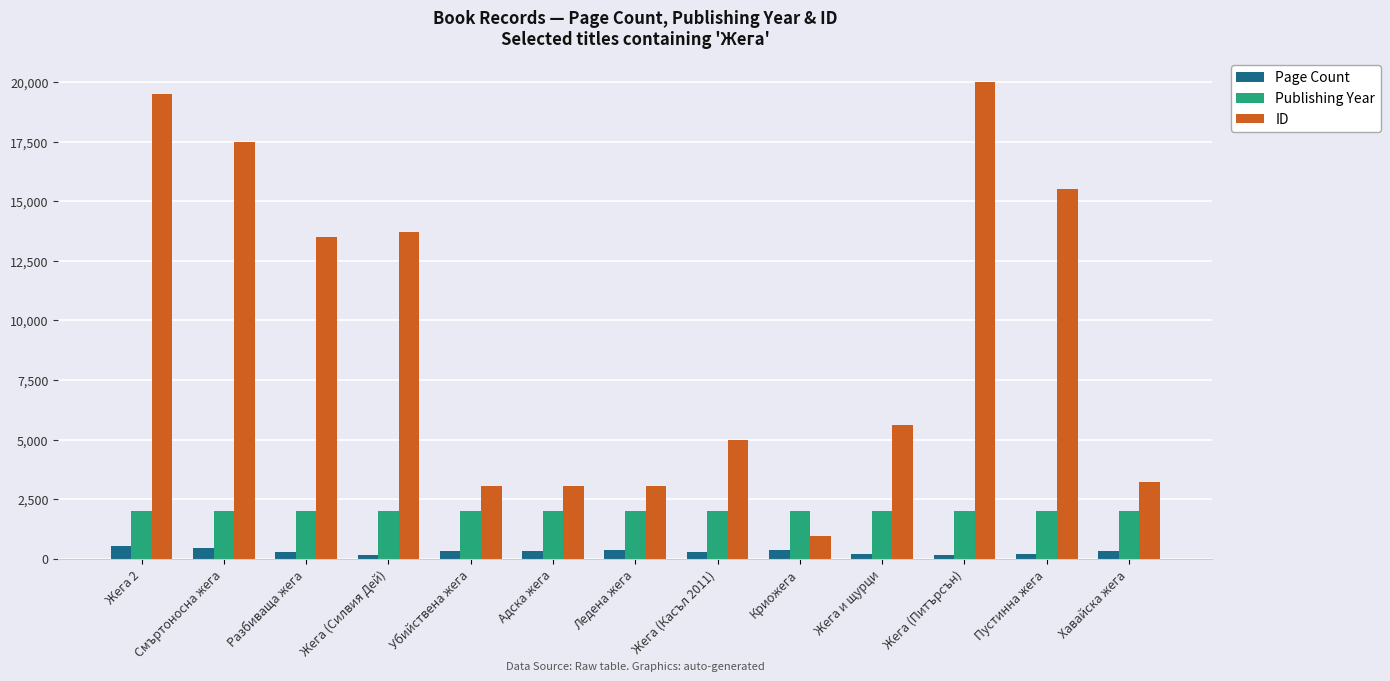

List the series in order of their overall mean, highest first.

ID, Publishing Year, Page Count